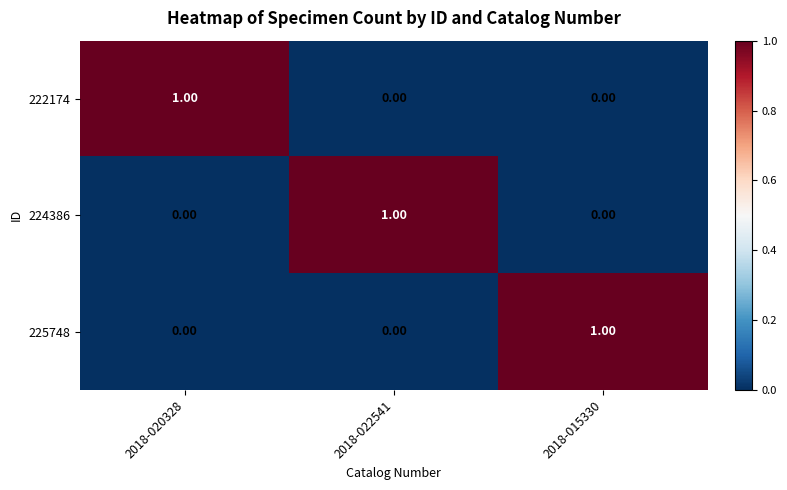

Which has a higher value, 2018-022541 or 2018-015330?

2018-022541